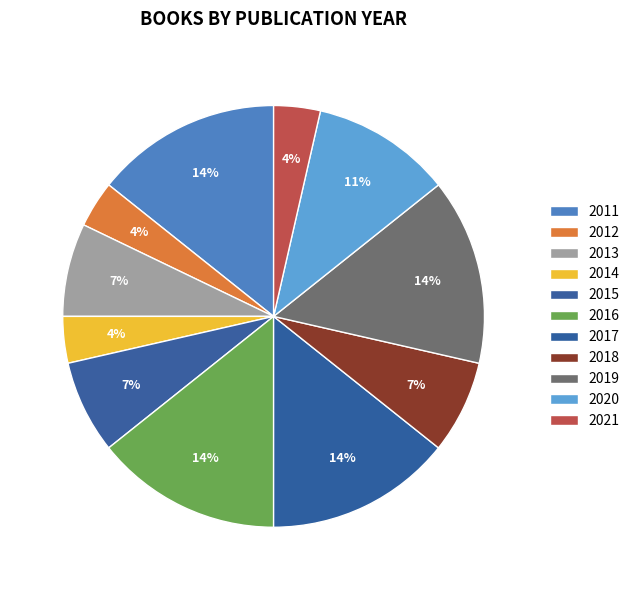

The 2017 slice represents 14% of the pie. True or false?

True